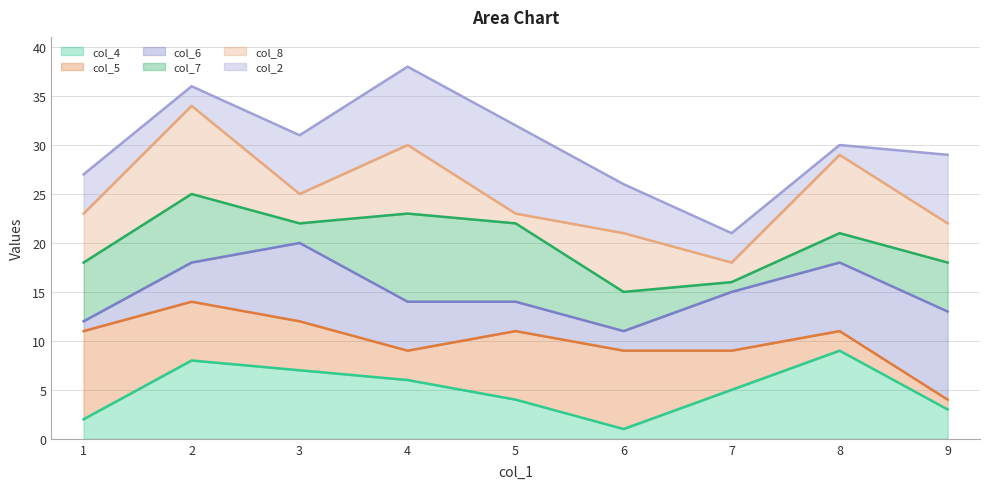

How many interior local valleys does the col_5 (line) series have?

1